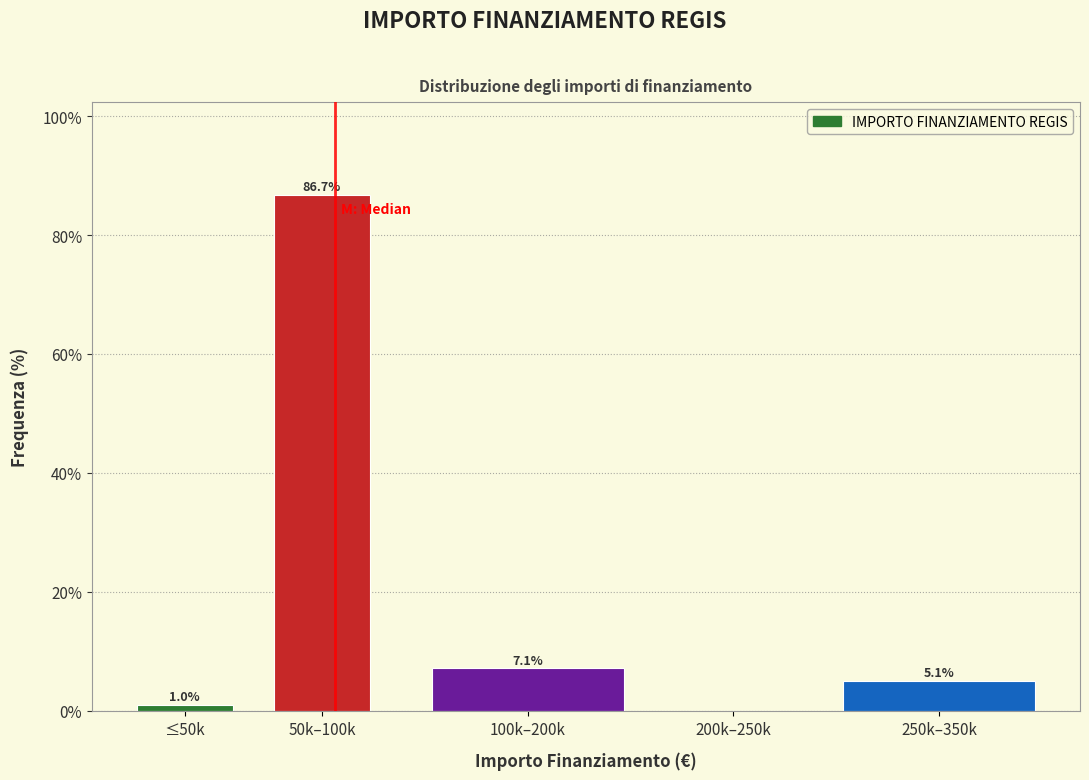

Reading left to right, list all the values displayed in this chart.

≤50k=1.0	50k–100k=86.7	100k–200k=7.1	200k–250k=0.0	250k–350k=5.1